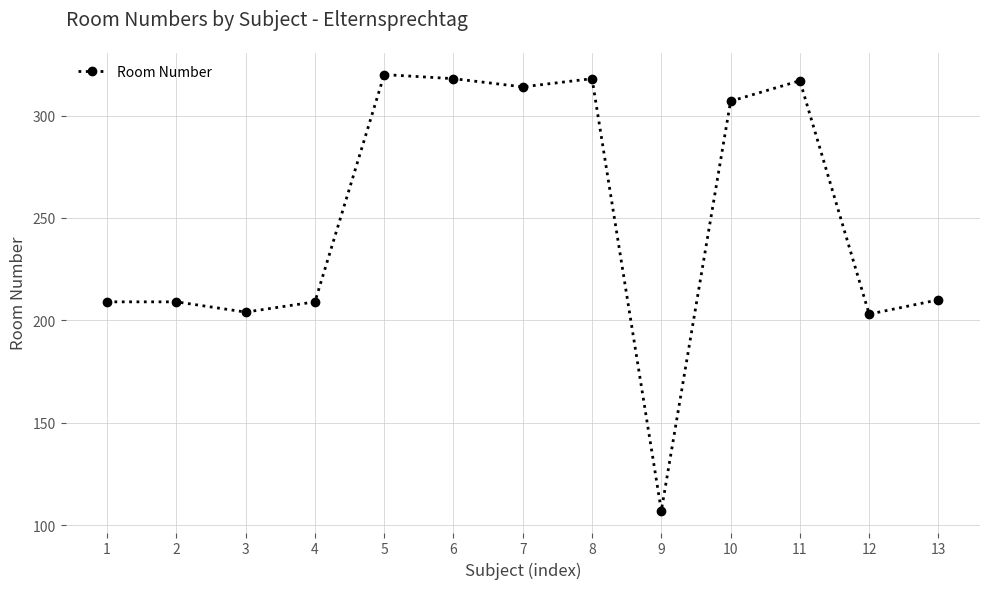

What is the ratio of the value at 10 to the value at 13?

1.5